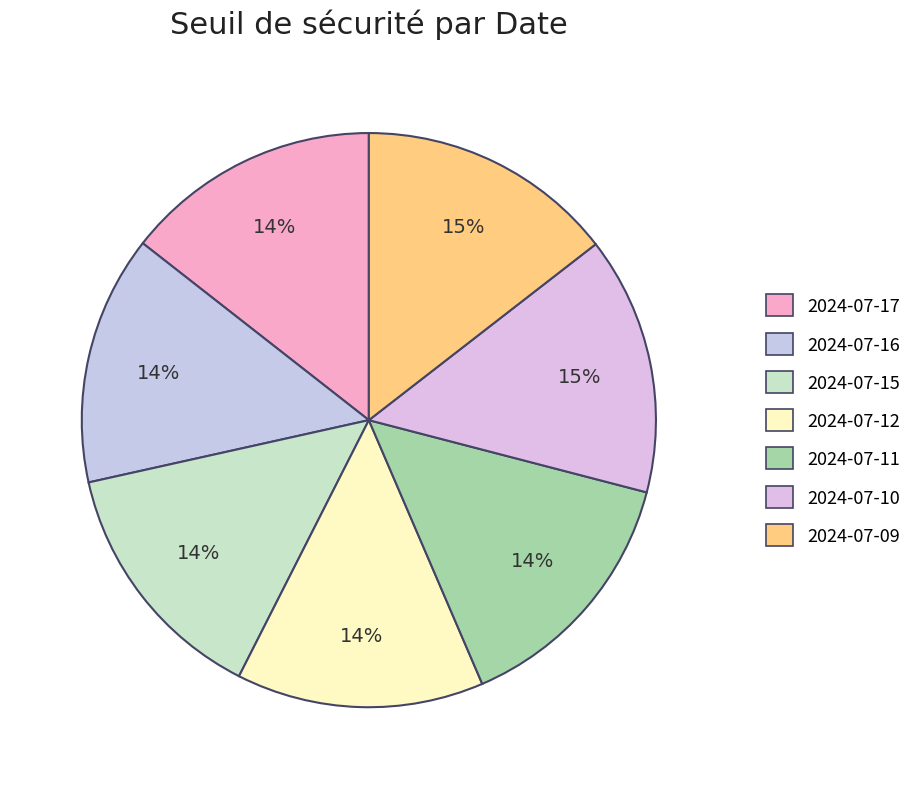

How many segments does this pie chart have?

7